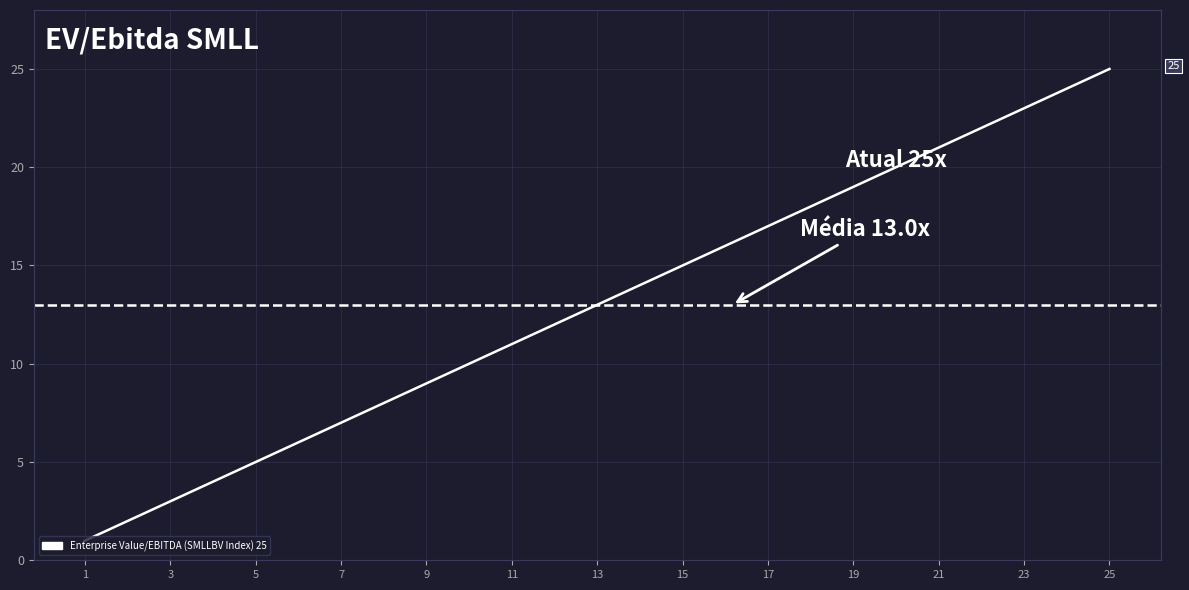

What is the maximum value shown in the chart?

25